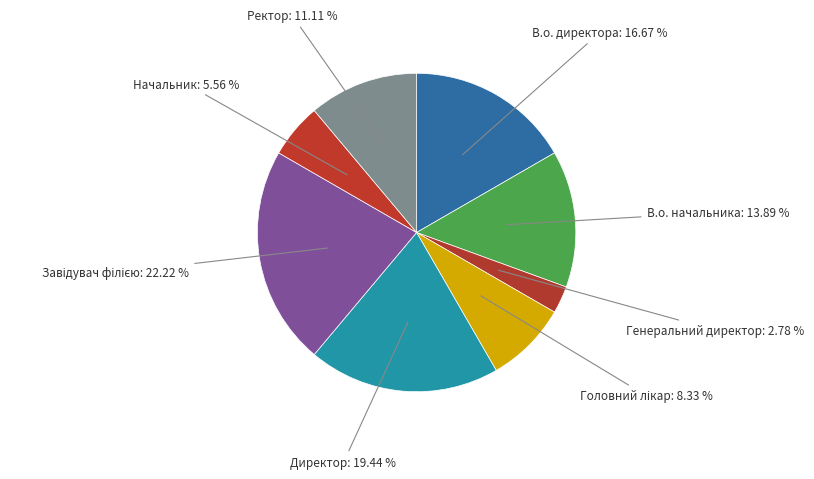

How many slices are in this pie chart?

8